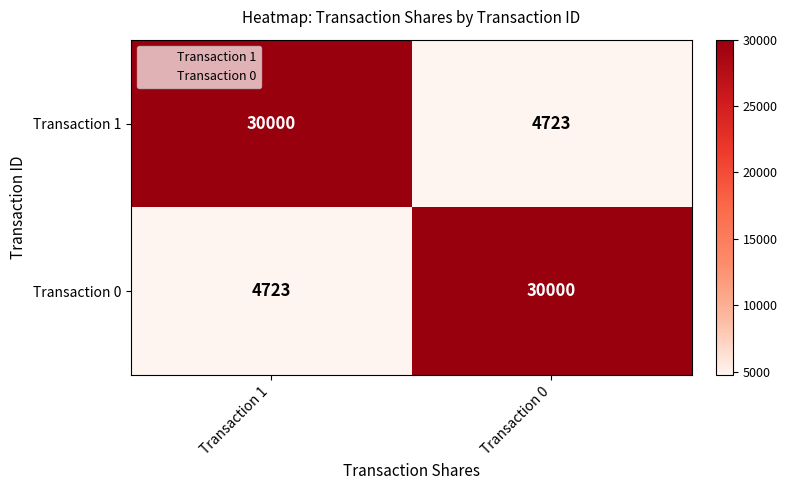

Reading left to right, what are all the values shown in this chart?

Transaction 1: Transaction 1=30000	Transaction 0=4723
Transaction 0: Transaction 1=4723	Transaction 0=30000